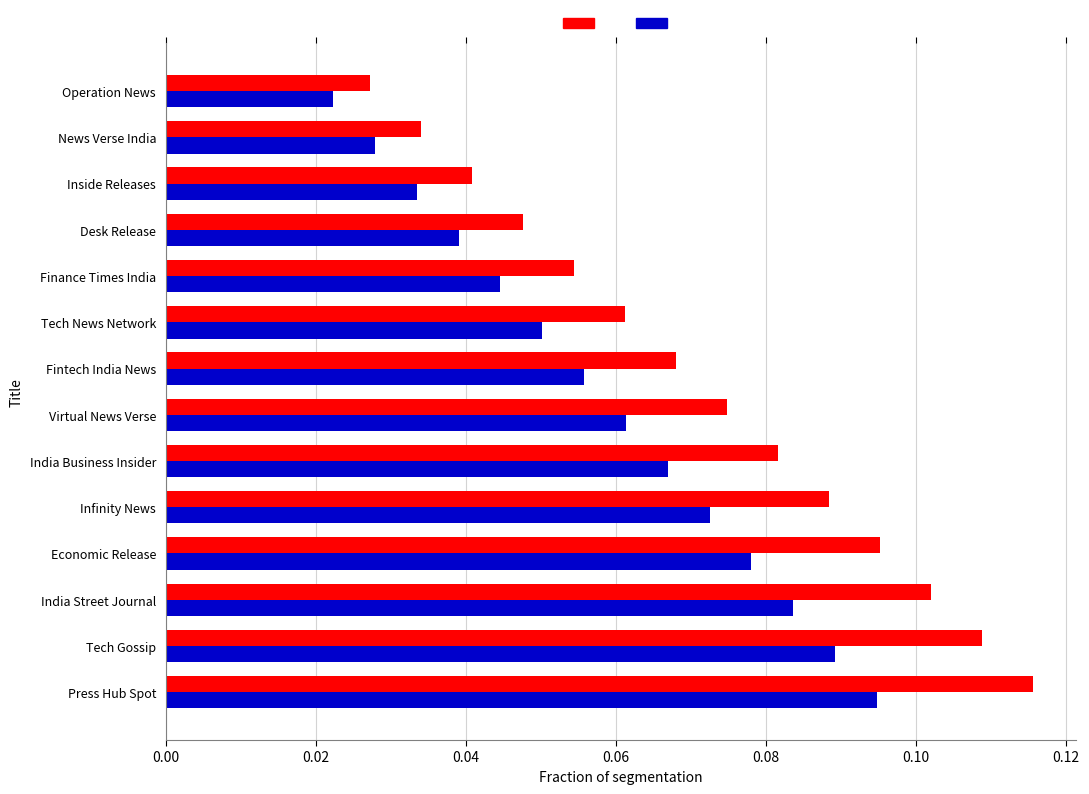

At which category is the sum across all series the highest?

Press Hub Spot